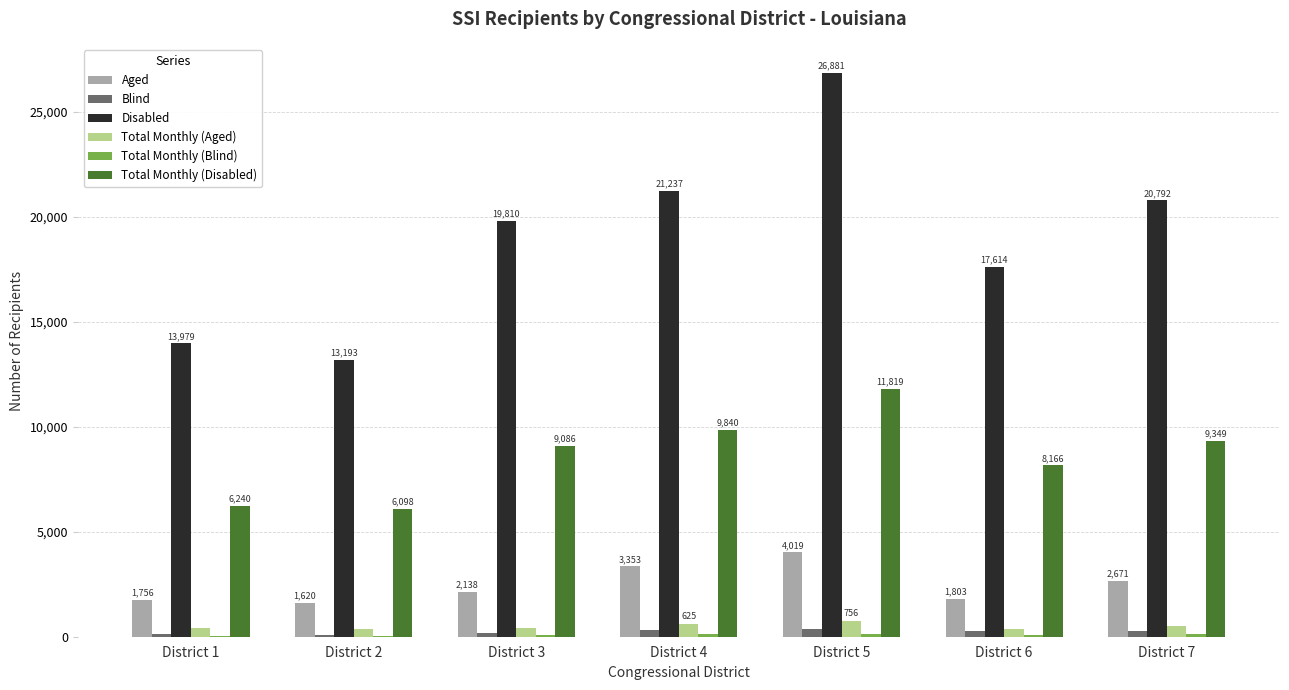

Where is Total Monthly (Aged) nearest to the value 571?

District 4